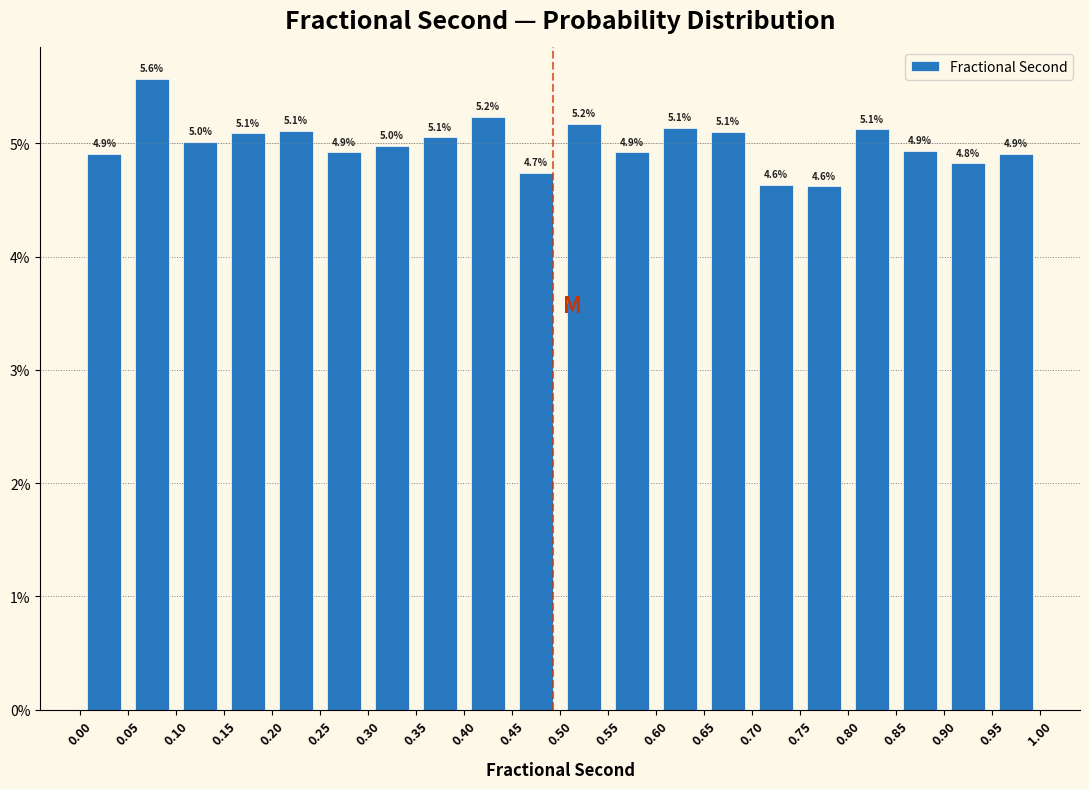

Which range on the x-axis has the tallest bar?

0.05 to 0.10